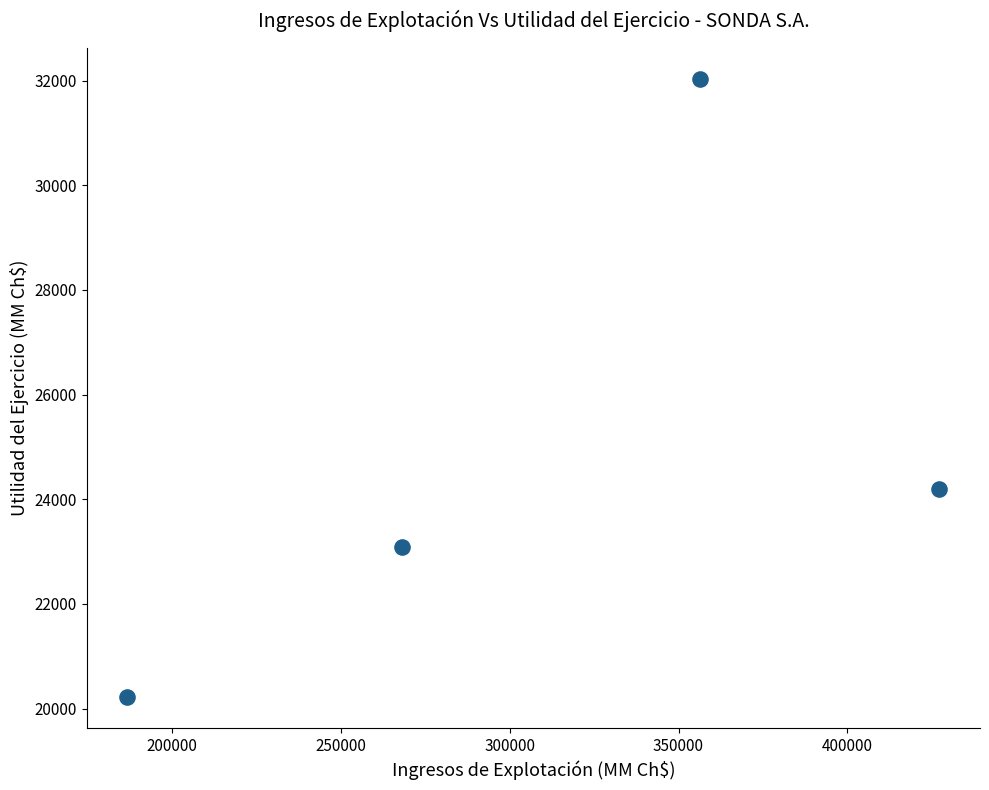

What is the range of X values (max minus min)?

240510.0